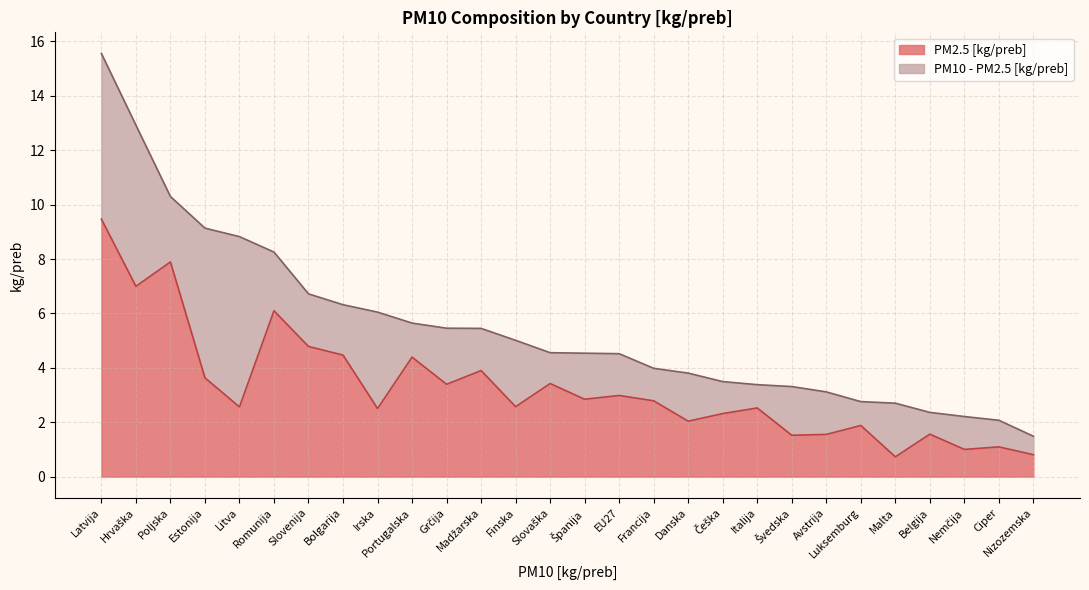

Where is the data nearest to the value 5?

Slovenija